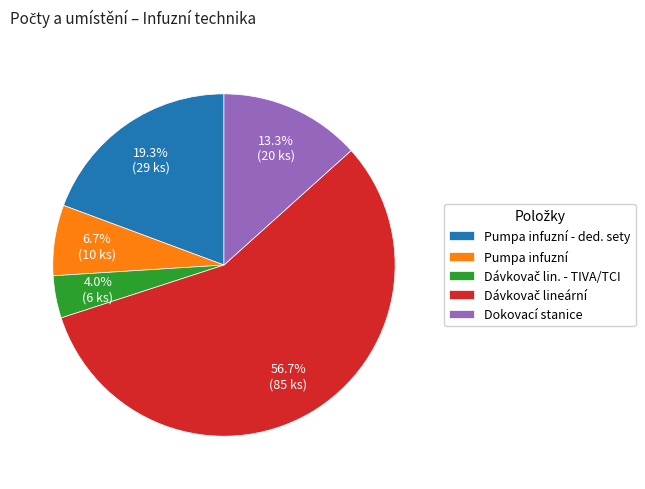

What percentage is the Pumpa infuzní slice, to the nearest percent?

7%